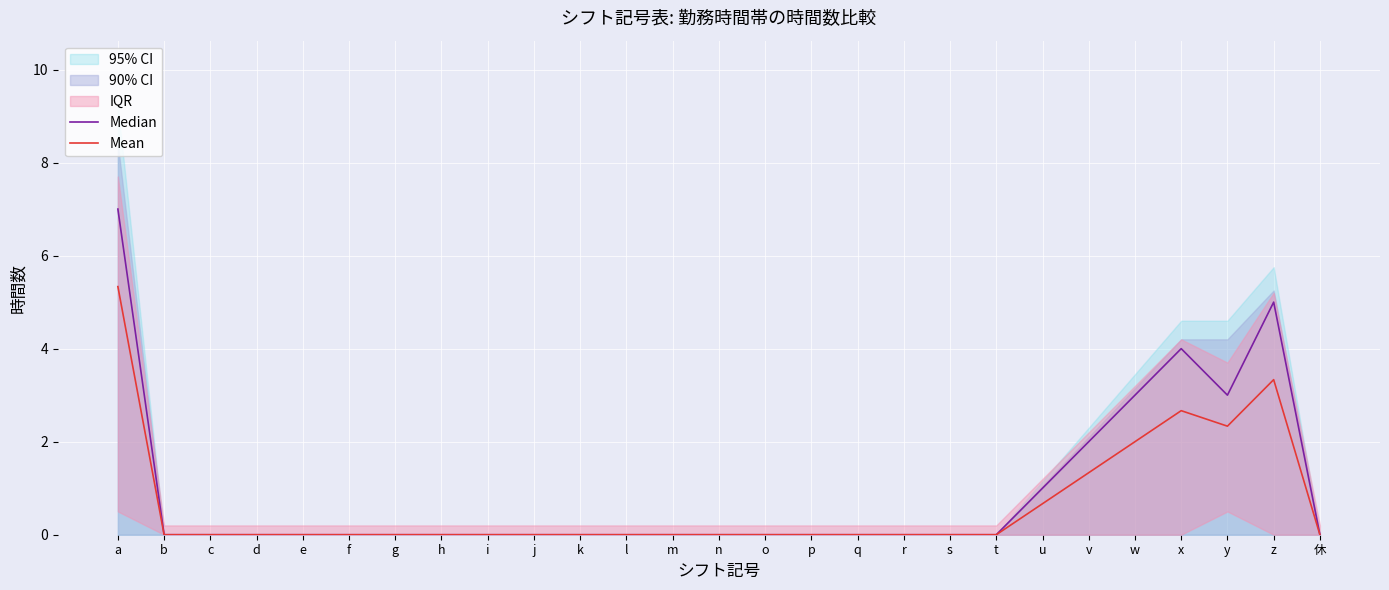

The Median series shows 4.6 at h. True or false?

False